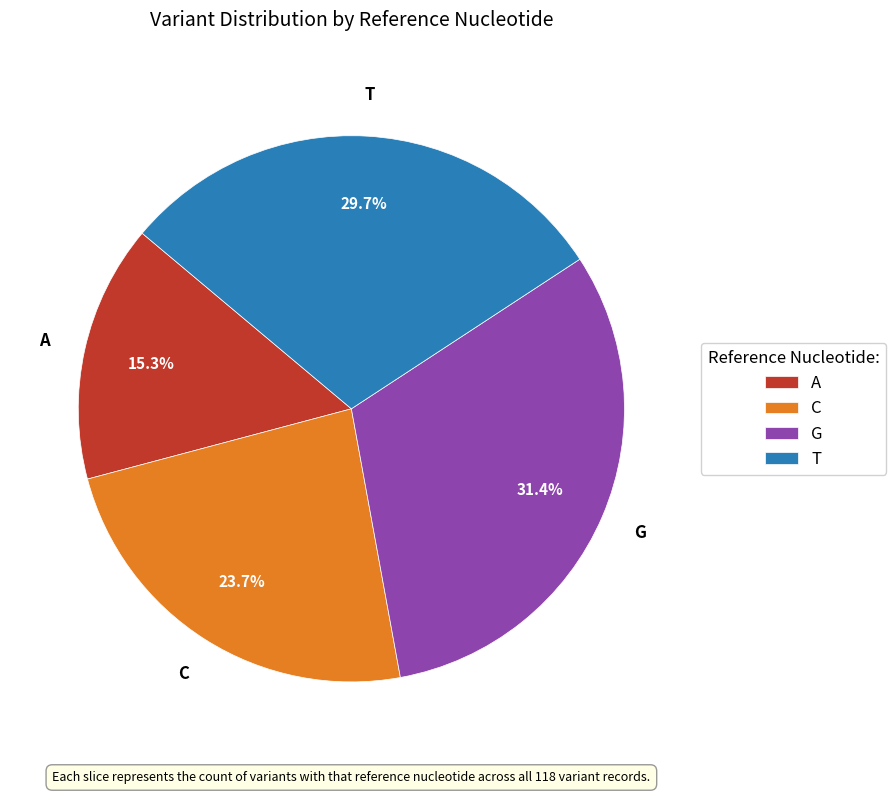

Approximately how many times larger is the value at C compared to G?

0.8